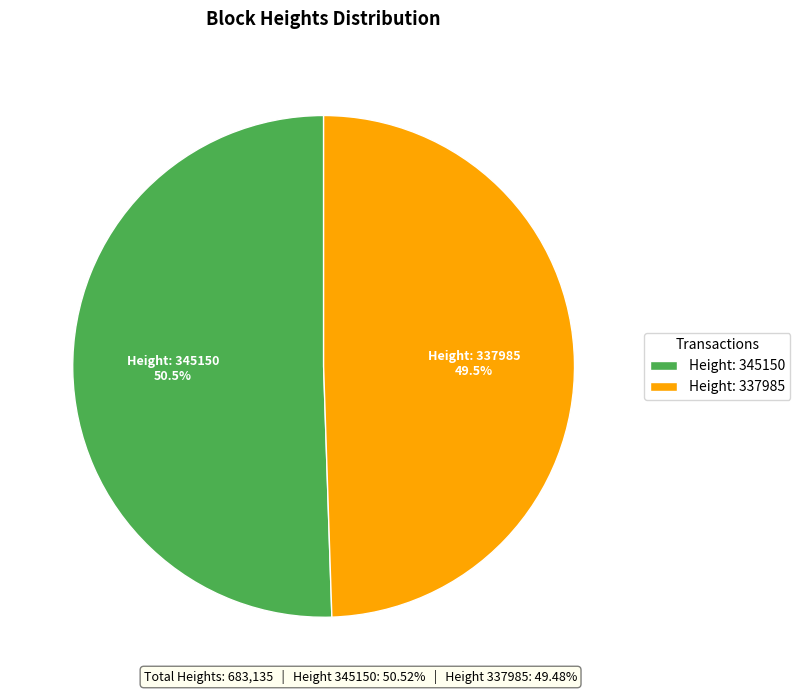

Approximately how many times larger is the value at Height: 337985 compared to Height: 345150?

1.0